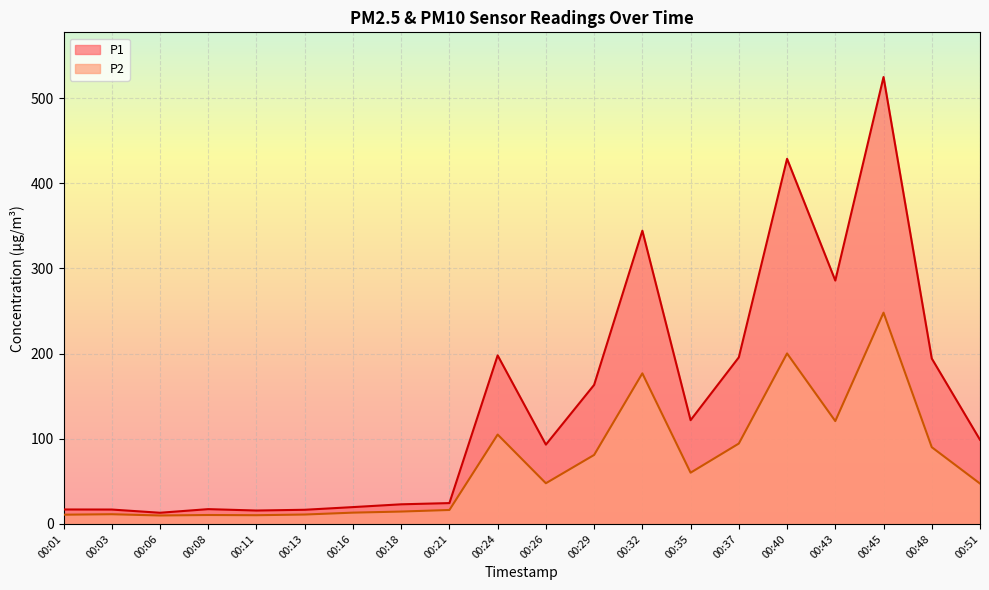

What is the maximum value shown in the chart?

524.7